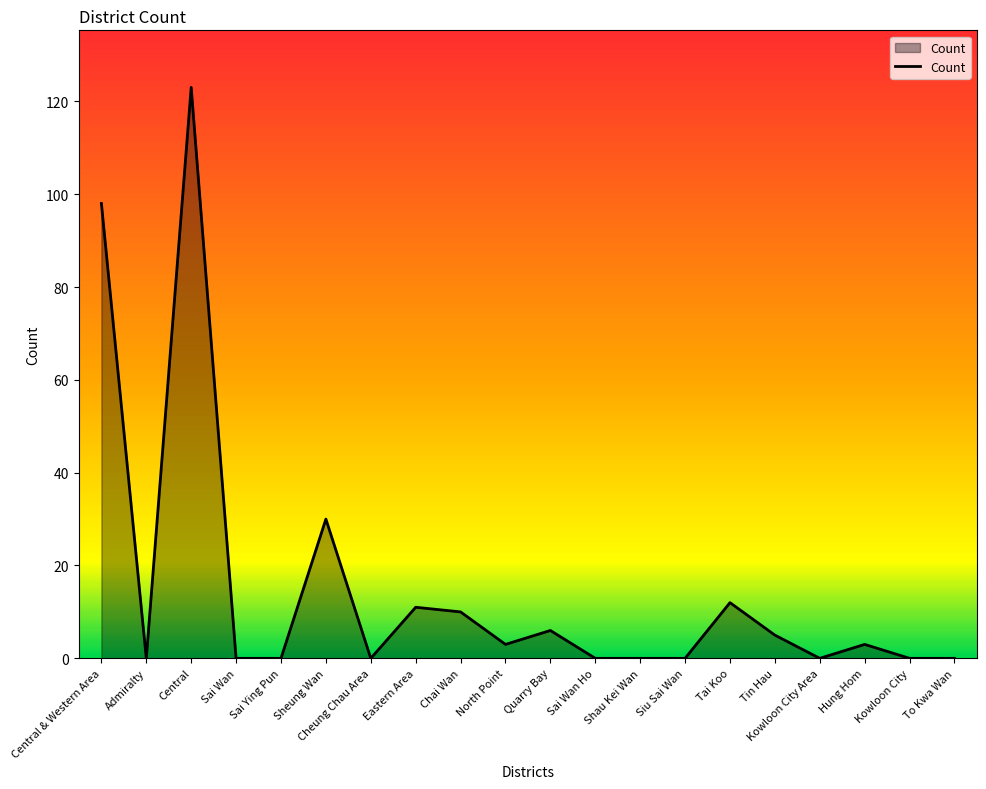

Which has a higher value, Tin Hau or Central & Western Area?

Central & Western Area